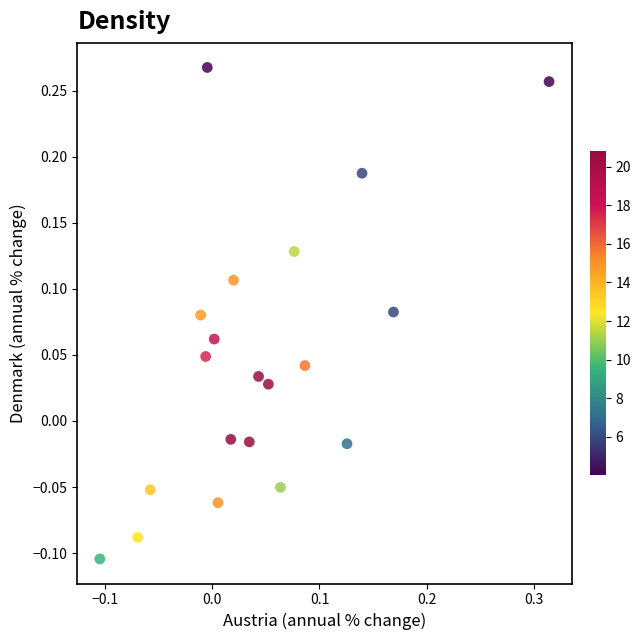

What is the range of X values (max minus min)?

0.4